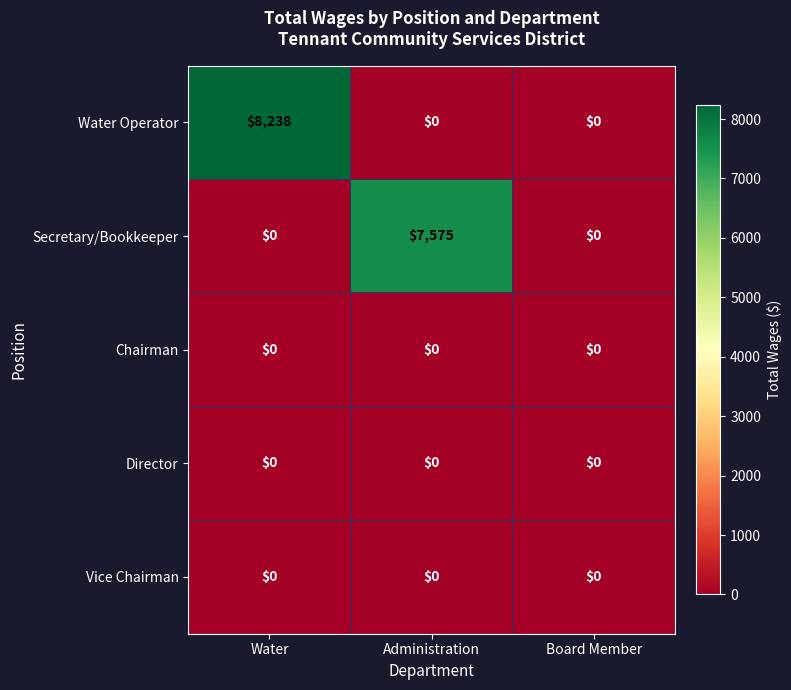

Which category has the highest value across all series?

Water